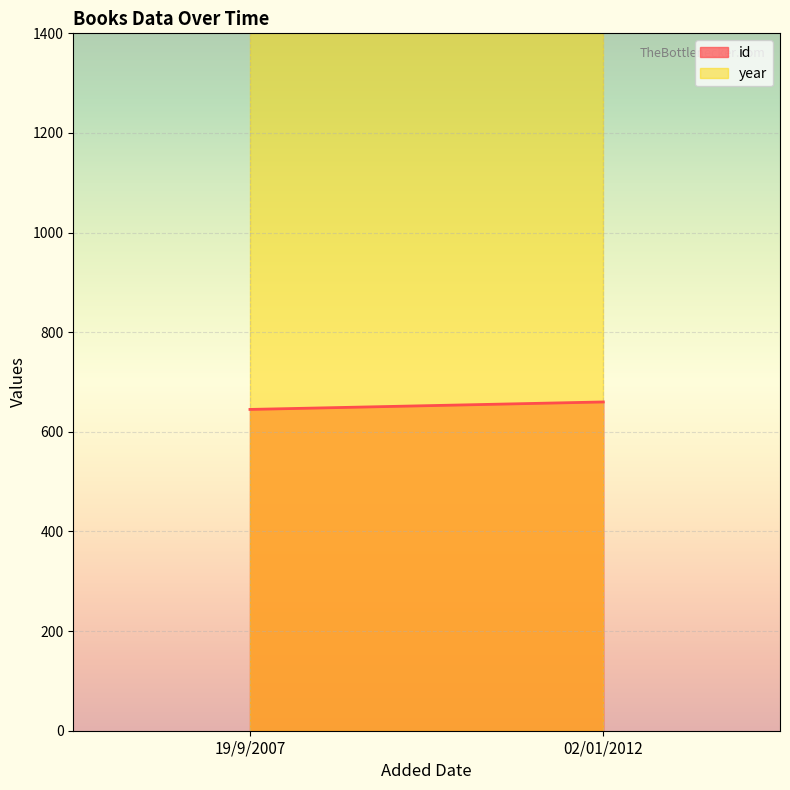

Which series has the largest range (max minus min)?

id